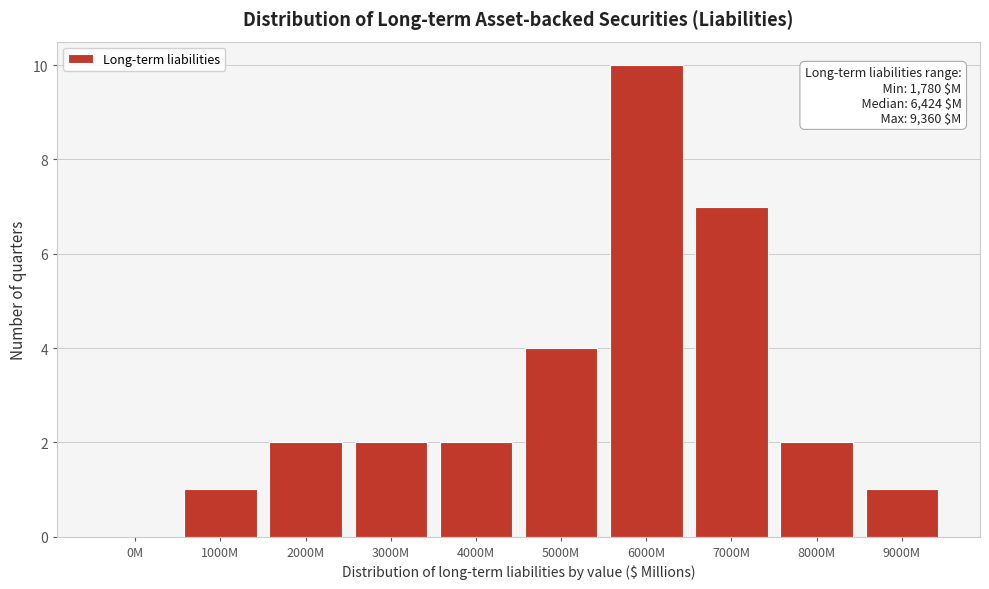

Reading left to right, what are all the values shown in this chart?

0M=0	1000M=1	2000M=2	3000M=2	4000M=2	5000M=4	6000M=10	7000M=7	8000M=2	9000M=1